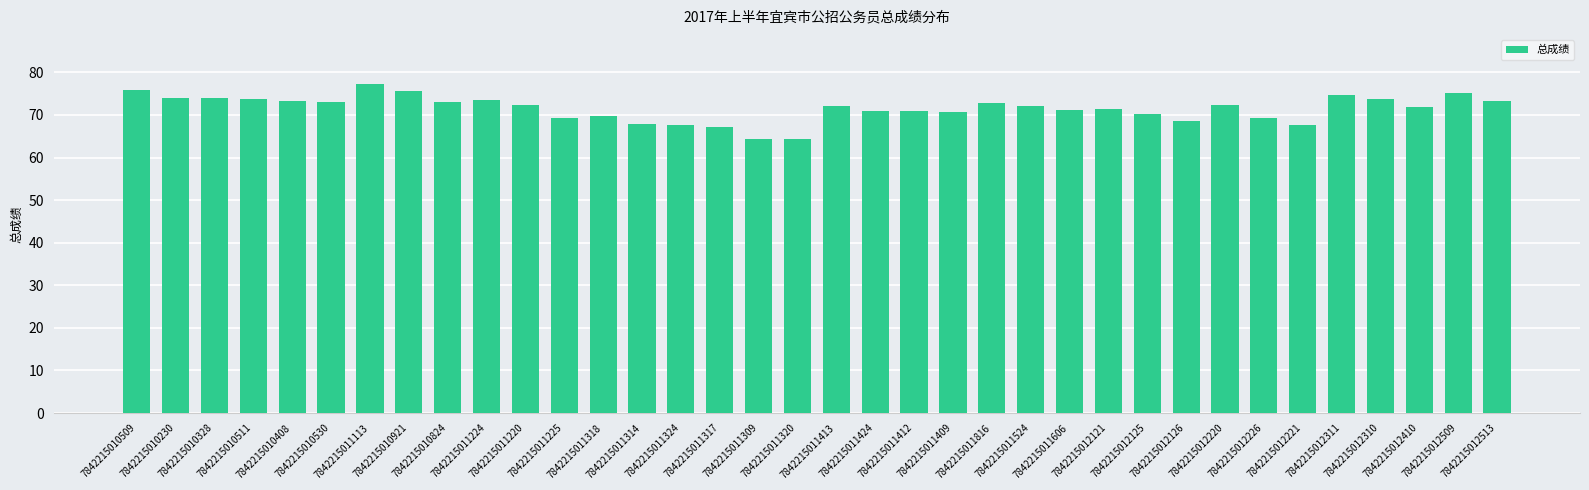

What is the minimum value shown in the chart?

64.3